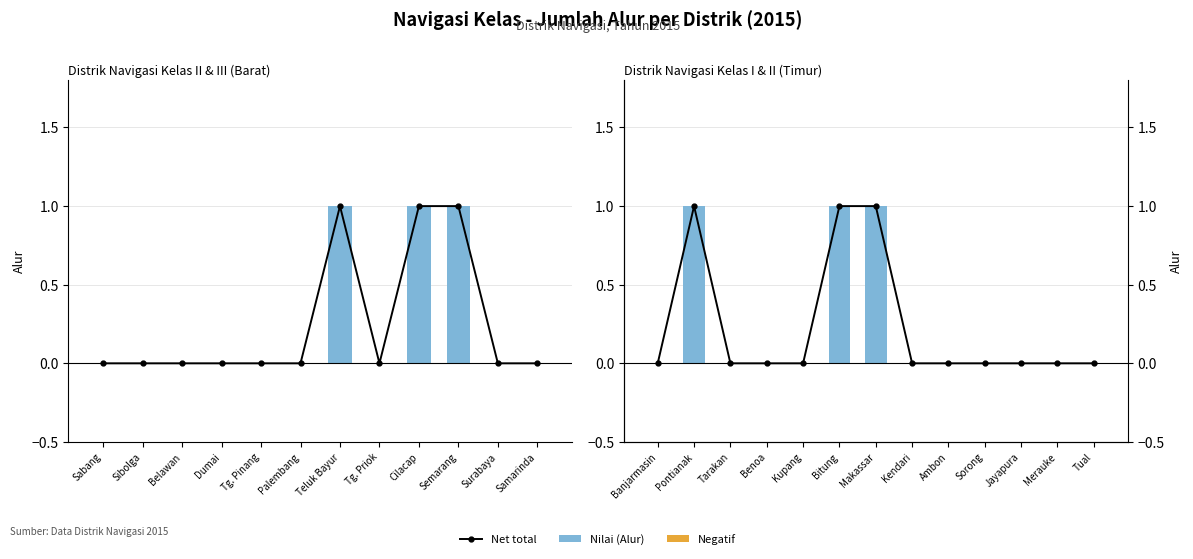

Which series has the largest total across all categories?

Net total